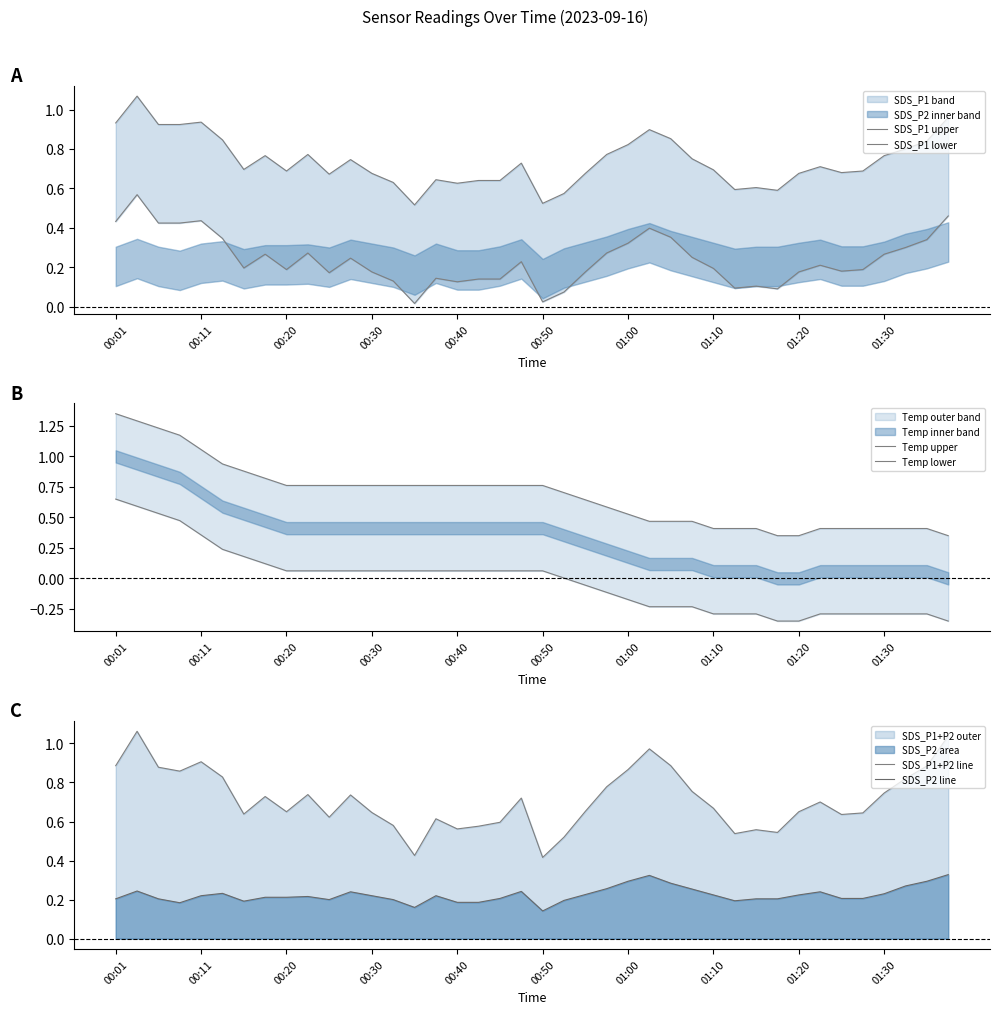

How many intersections are there between SDS_P1+P2 line and Temp upper?

1